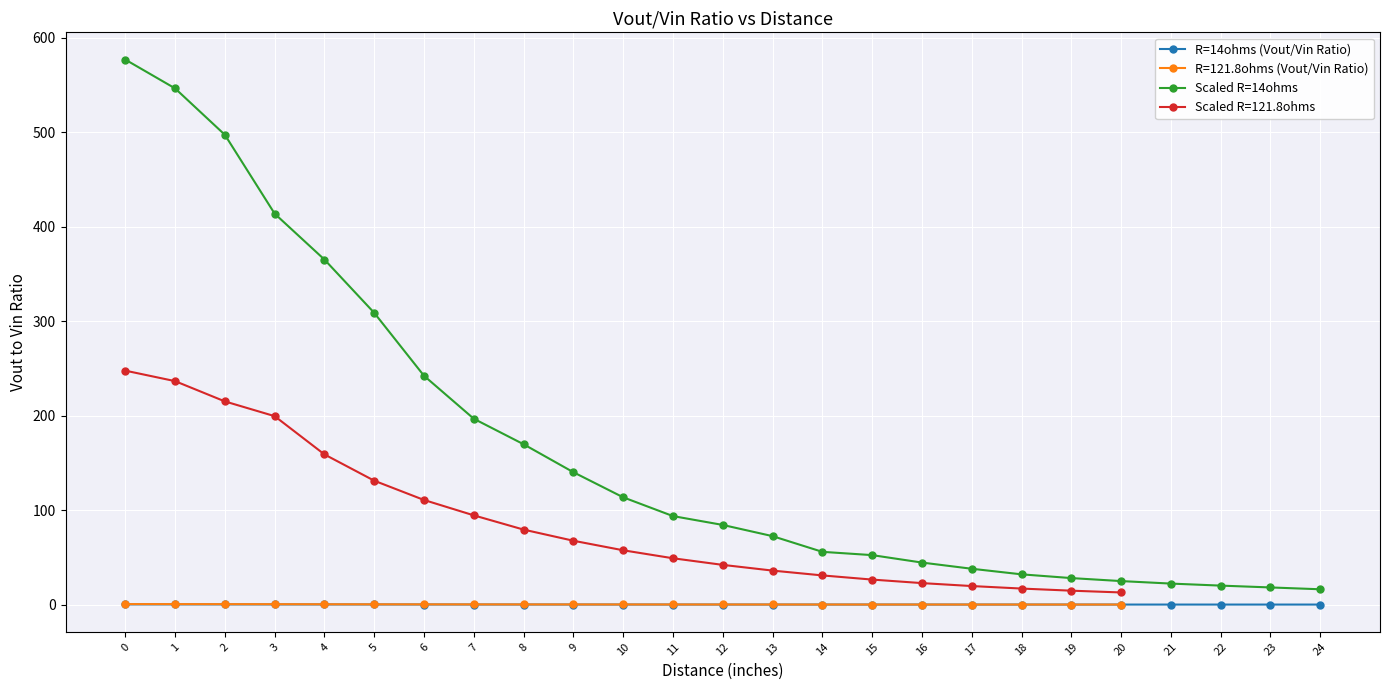

At which label does Scaled R=14ohms reach its minimum?

24